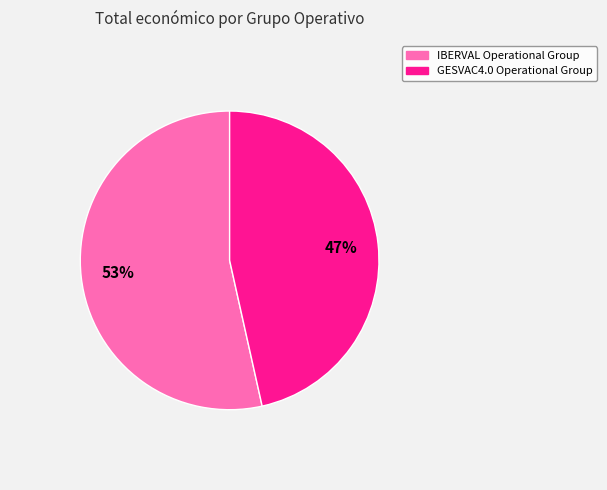

To the nearest percent, what portion does IBERVAL Operational Group represent?

53%